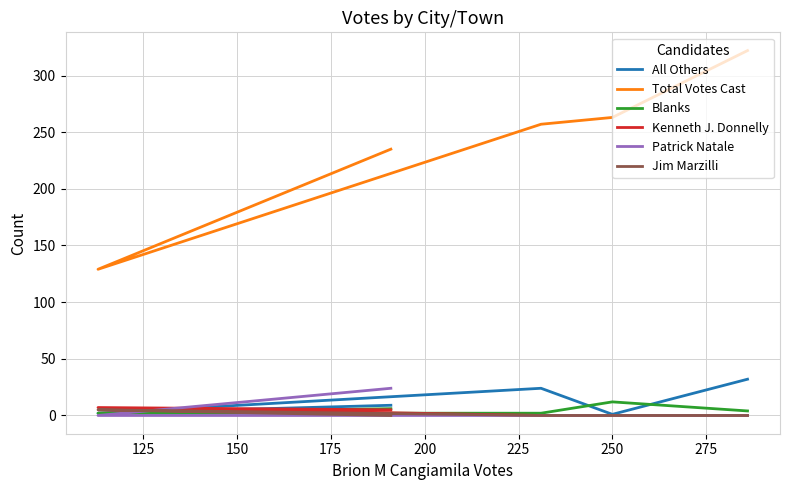

What is the greatest value displayed?

322